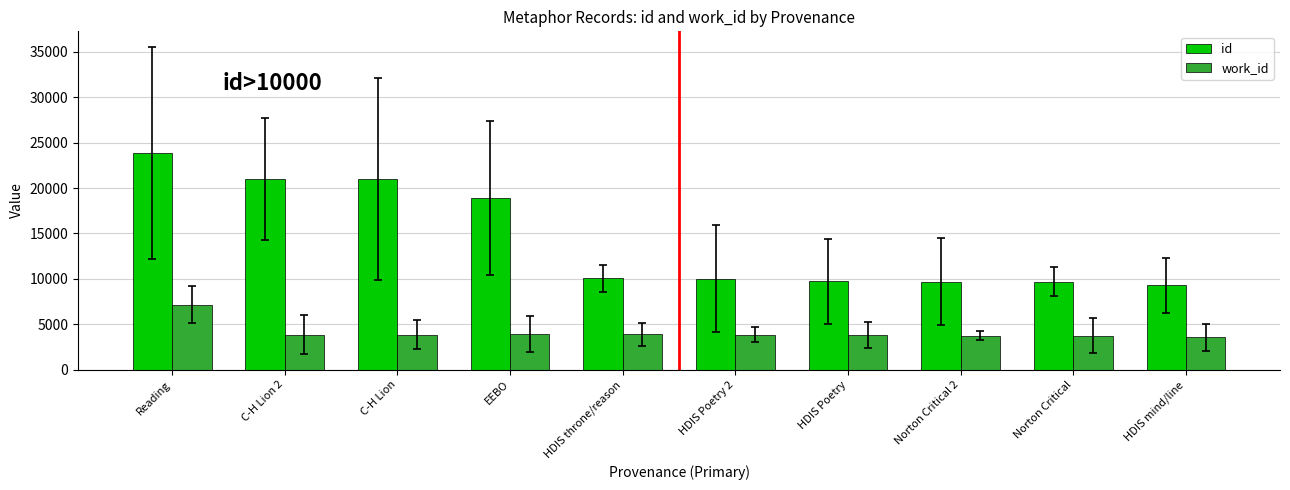

Between C-H Lion and HDIS Poetry, which series saw the biggest shift?

id